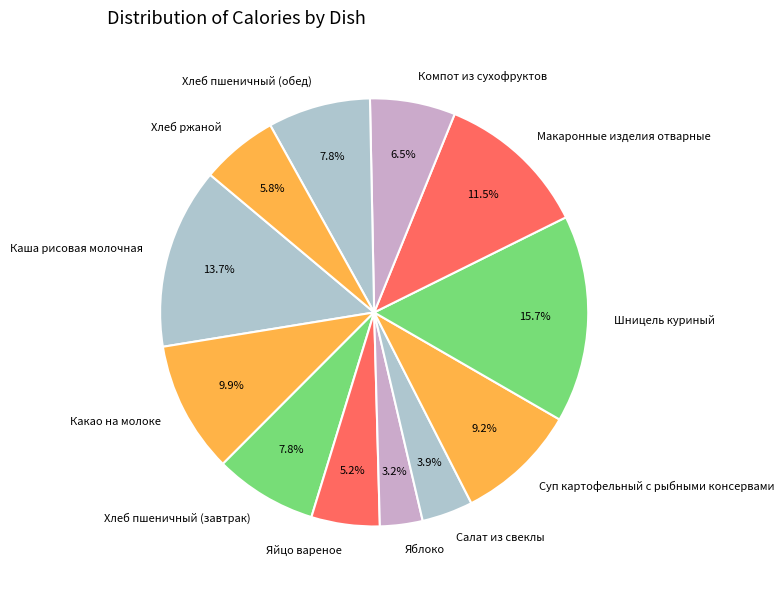

To the nearest percent, what percentage of the pie is Хлеб пшеничный (завтрак)?

8%